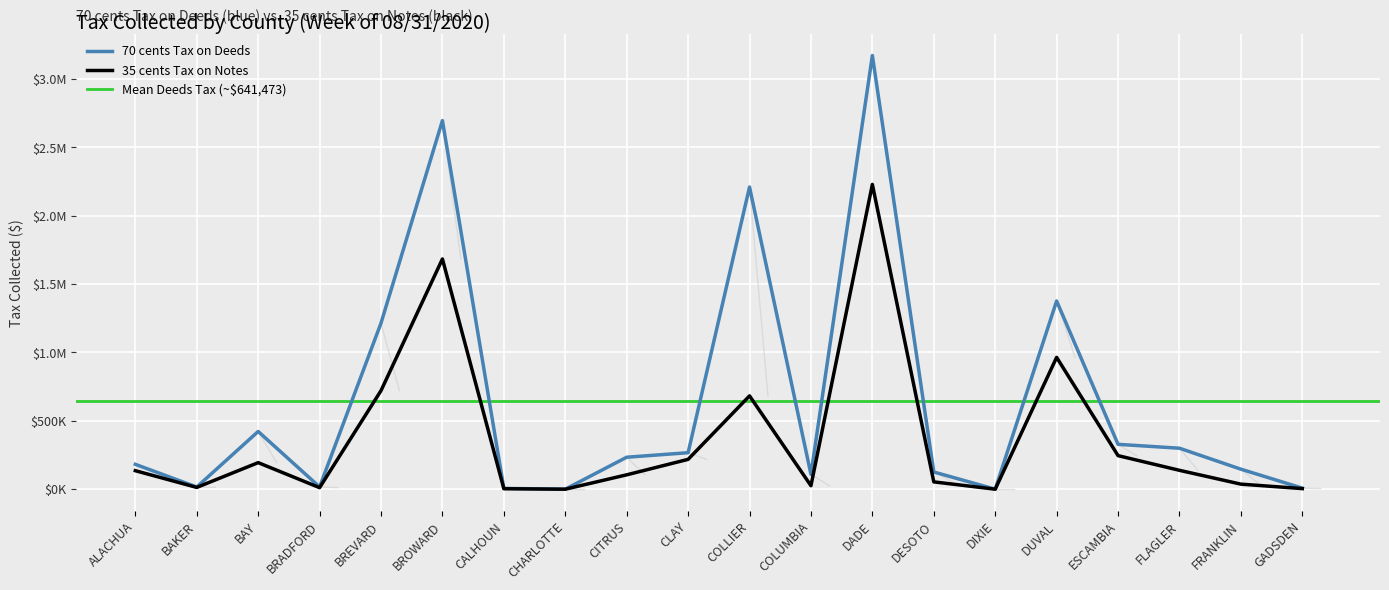

The 70 cents Tax on Deeds series shows 185476.7 at DESOTO. True or false?

False